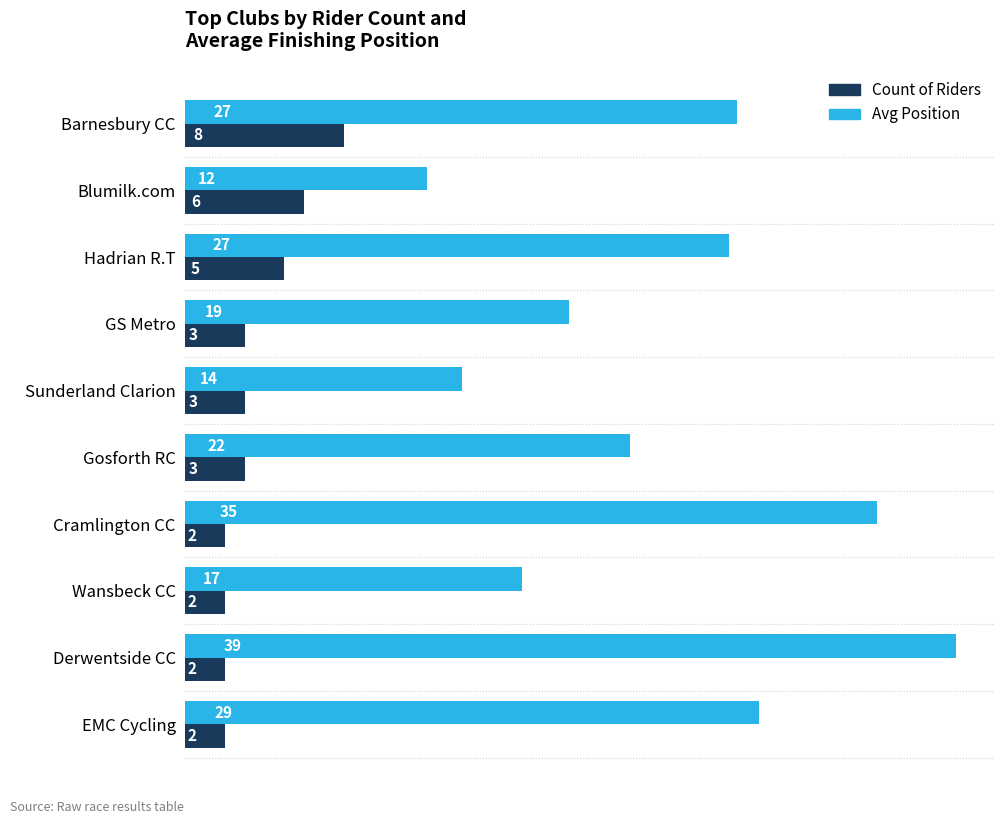

List the series in order of their overall mean, highest first.

Avg Position, Count of Riders